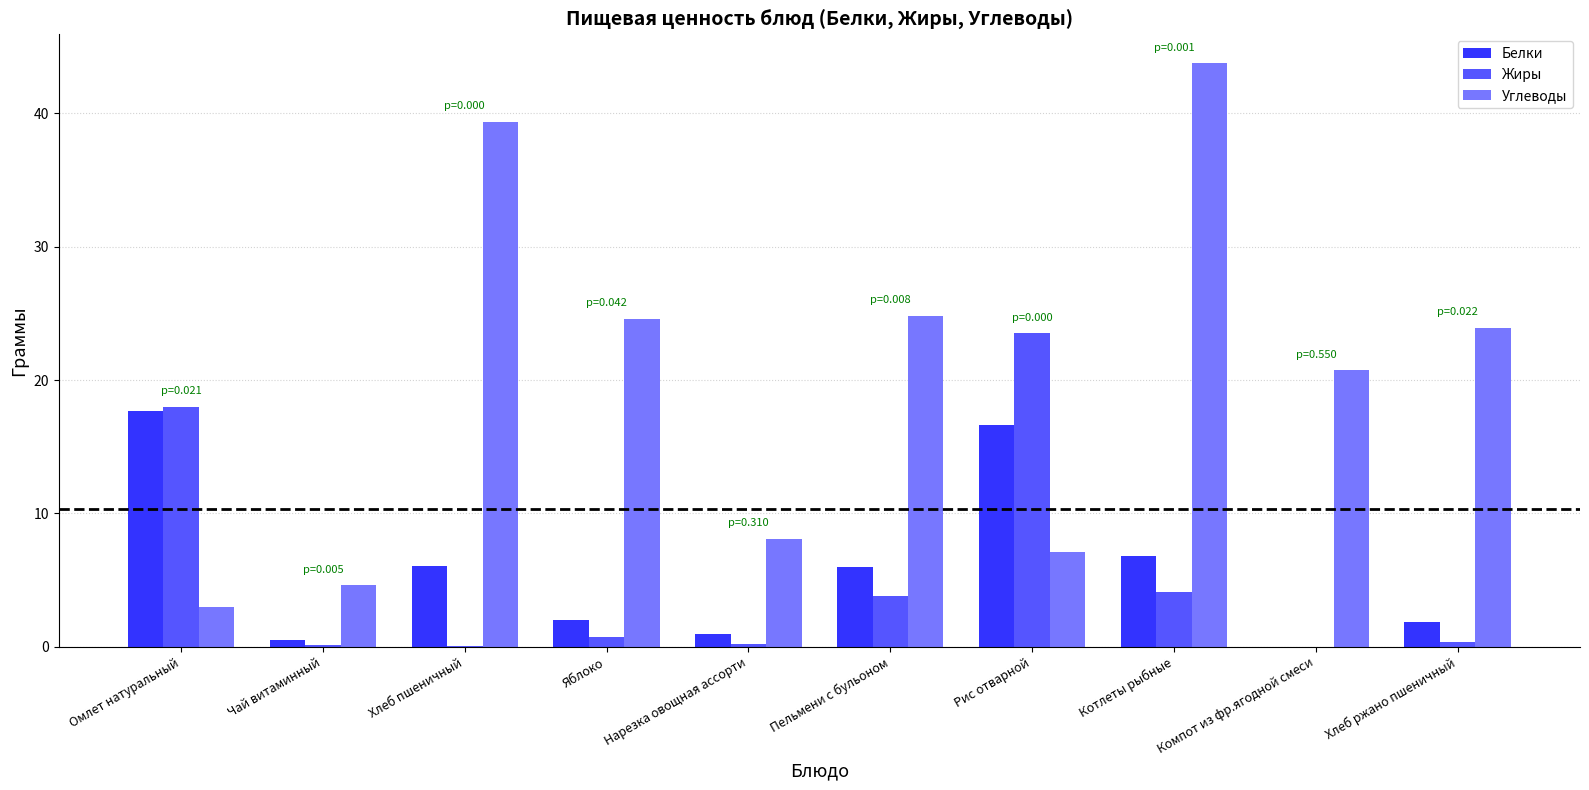

What is the spread (max minus min) of values at Яблоко?

23.9